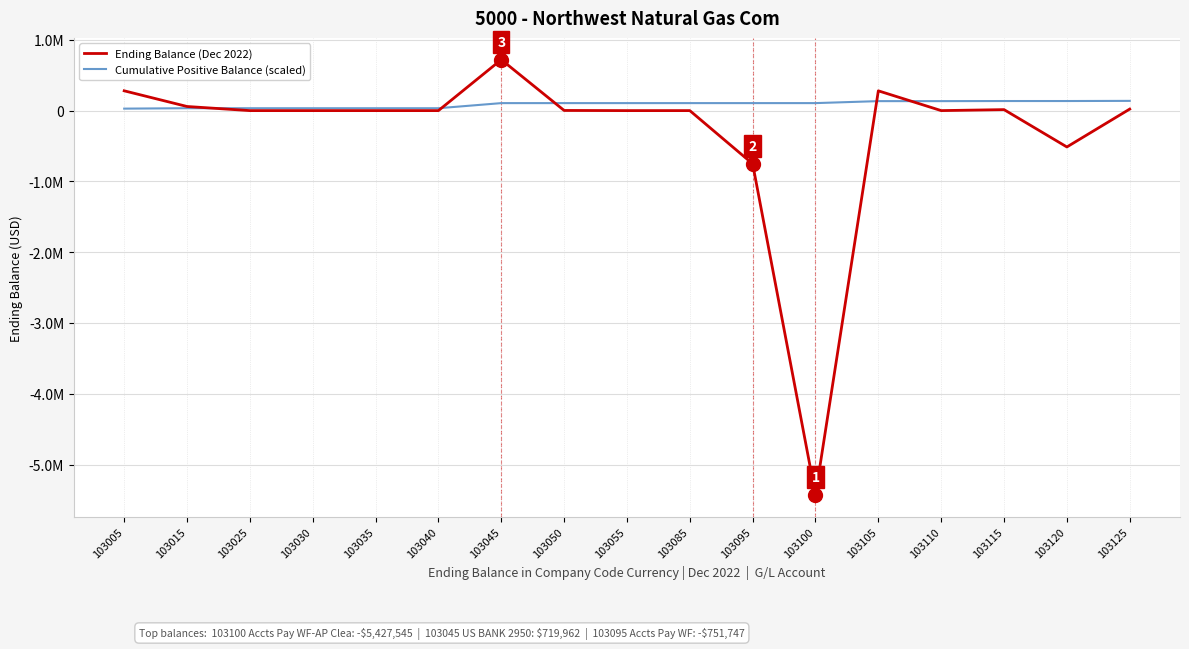

What is the sum of the Ending Balance (Dec 2022) values at 103095 and 103100?

-6179291.5